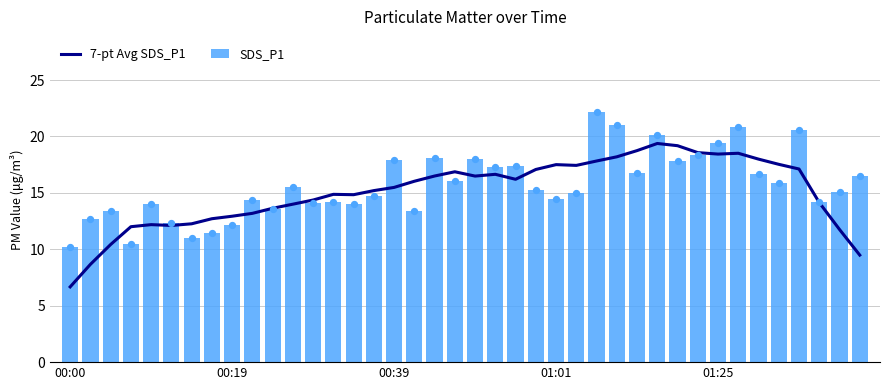

Which series reaches the maximum Y coordinate?

SDS_P1